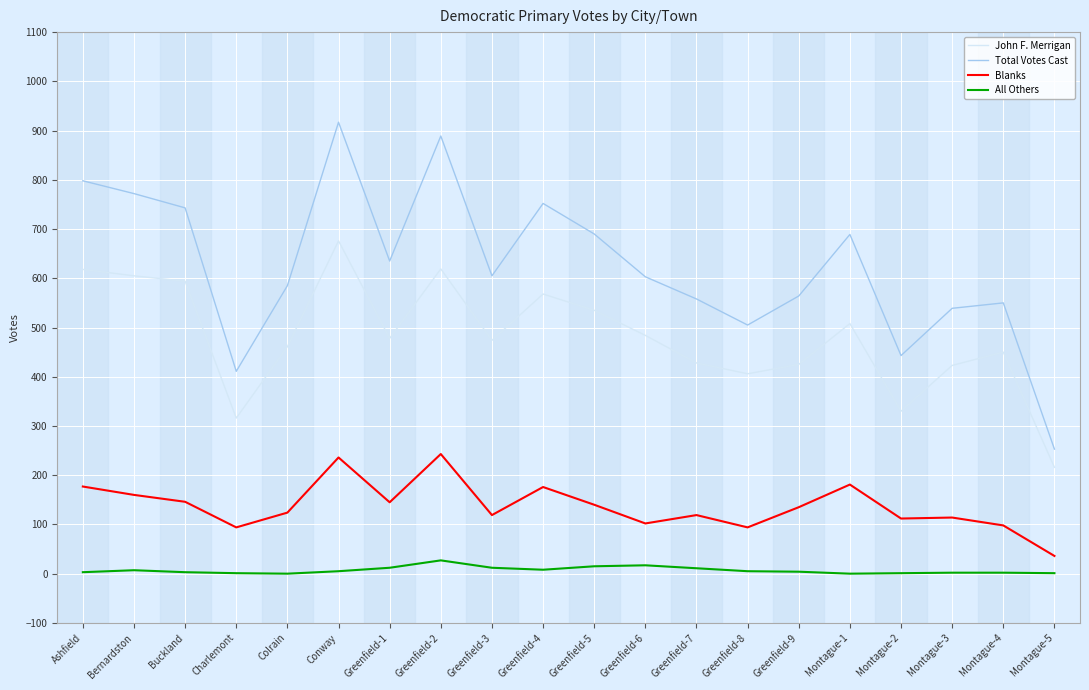

True or false: John F. Merrigan and Total Votes Cast cross at least once.

False